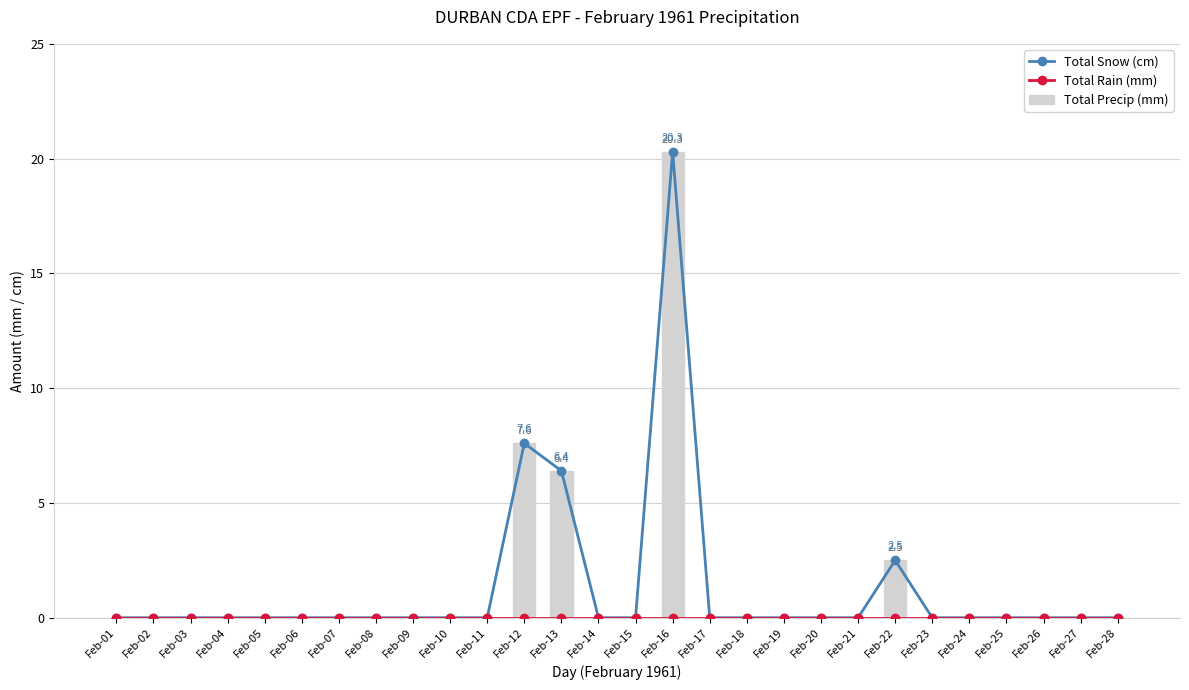

Which series has the widest spread of values?

Total Snow (cm)